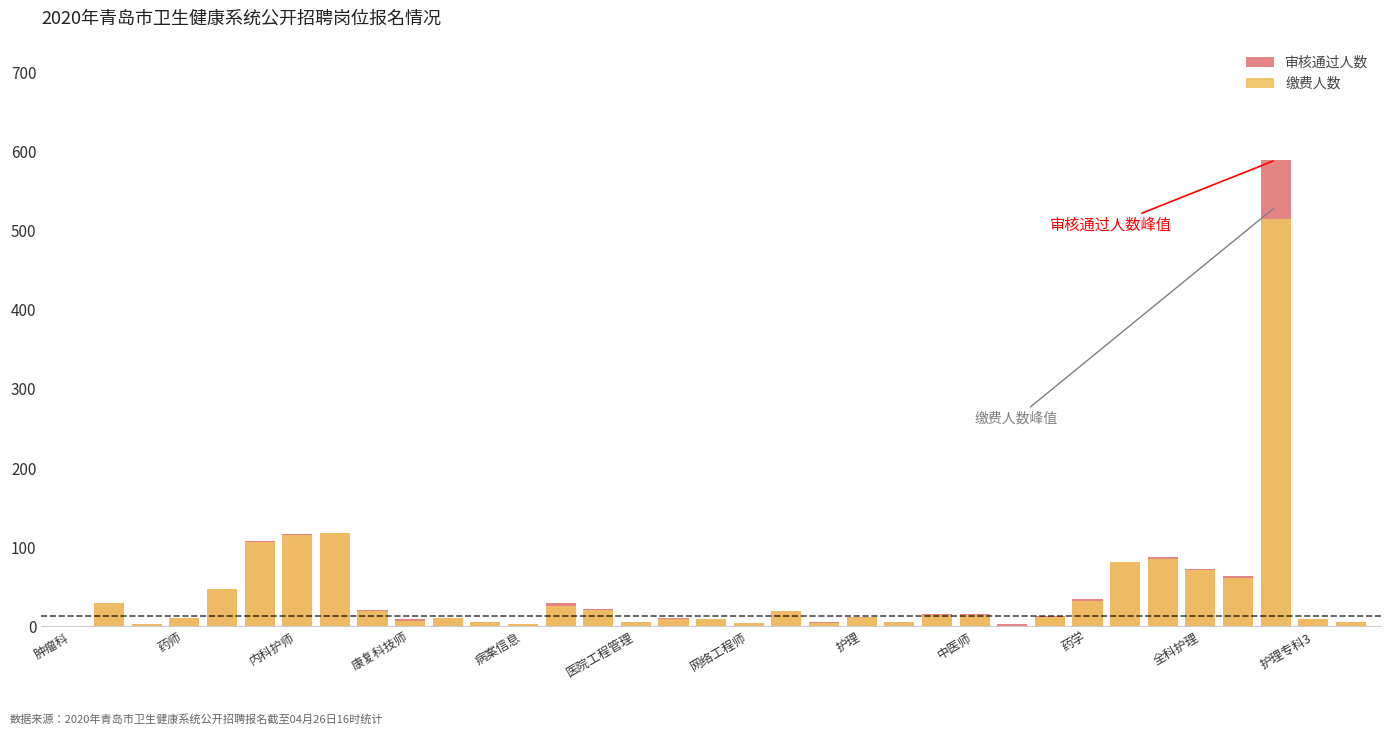

At how many categories does at least one series exceed 586?

1